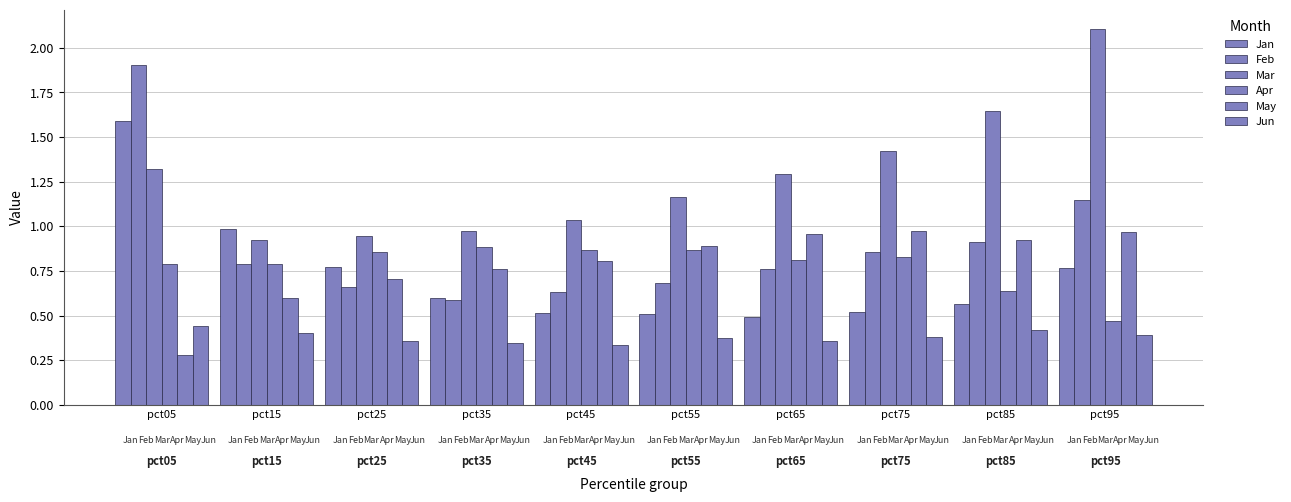

What is the difference between the maximum and second lowest values in the Apr series?

0.2